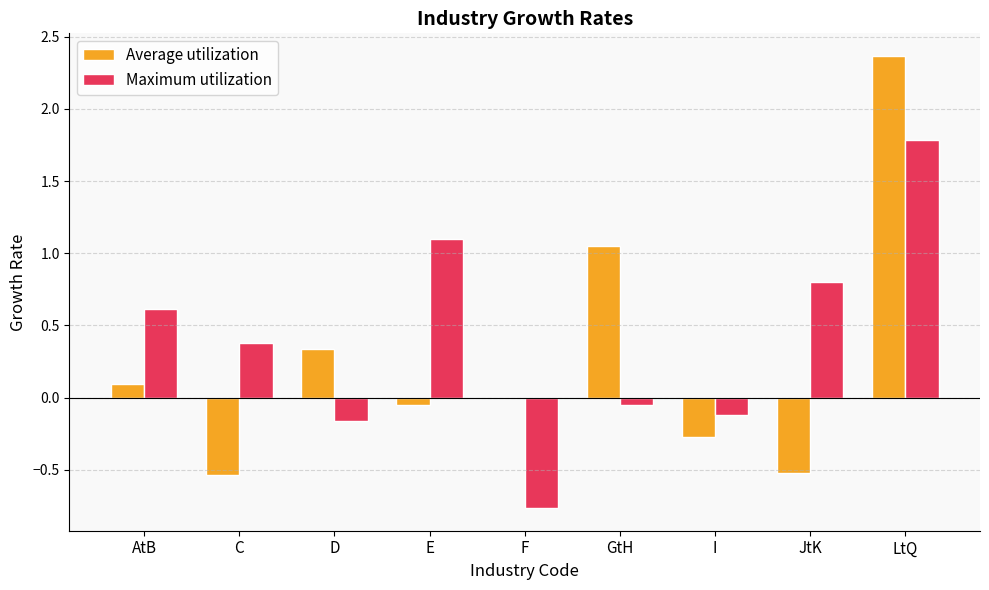

Which series changed the most between AtB and C?

Average utilization